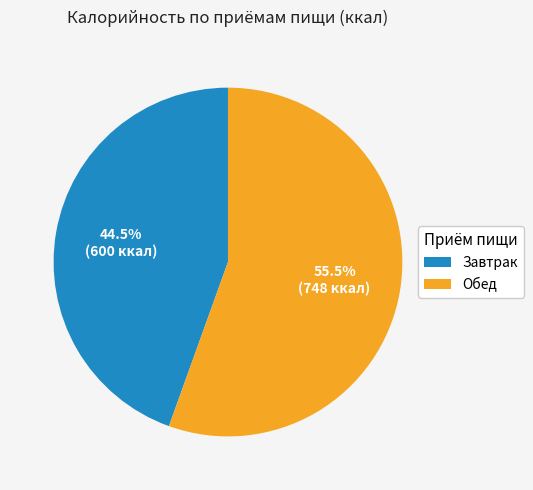

Rank the categories by value from highest to lowest.

Обед, Завтрак